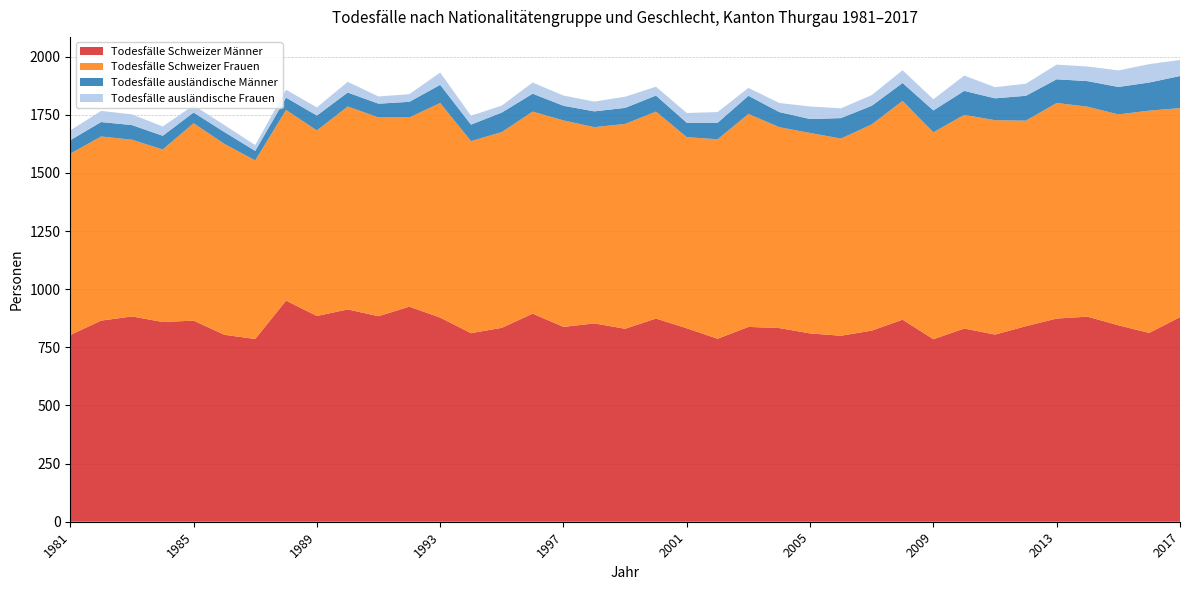

Reading left to right, list all the values displayed in this chart.

Todesfälle Schweizer Männer: 803	865	883	859	865	804	786	951	885	913	884	925	878	811	834	895	838	853	830	874	832	787	838	833	810	800	822	869	785	831	805	841	874	882	845	812	880
Todesfälle Schweizer Frauen: 780	792	760	742	849	821	768	820	798	873	855	814	923	826	842	869	888	844	881	890	822	858	916	864	862	848	887	941	890	919	922	884	927	903	907	956	899
Todesfälle ausländische Männer: 58	62	63	59	46	51	41	53	64	60	59	67	78	71	84	77	63	68	69	69	62	71	78	65	60	88	80	77	94	103	94	107	102	110	118	121	138
Todesfälle ausländische Frauen: 42	48	46	40	31	30	25	34	35	46	31	33	53	38	30	48	44	42	48	38	42	46	34	39	54	42	46	55	48	66	48	52	63	63	71	79	69